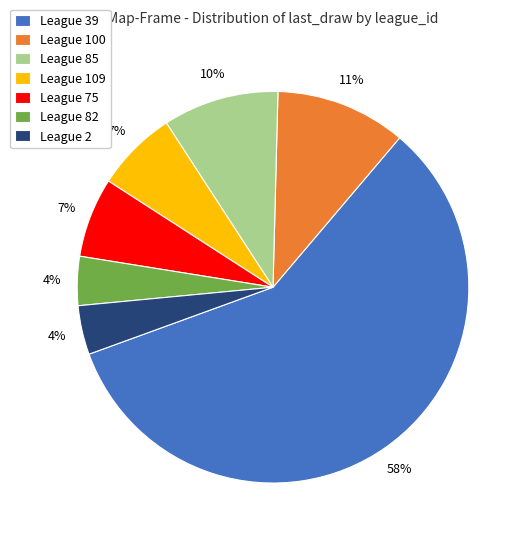

Which has a higher value, League 39 or League 85?

League 39